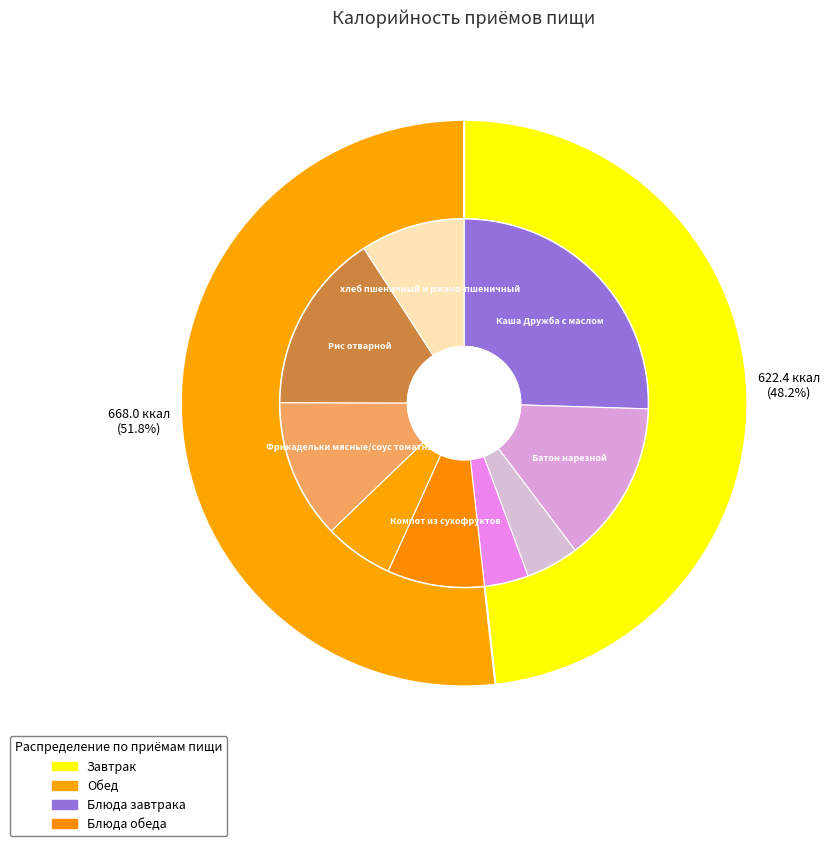

To the nearest percent, what is the average slice percentage?

50%